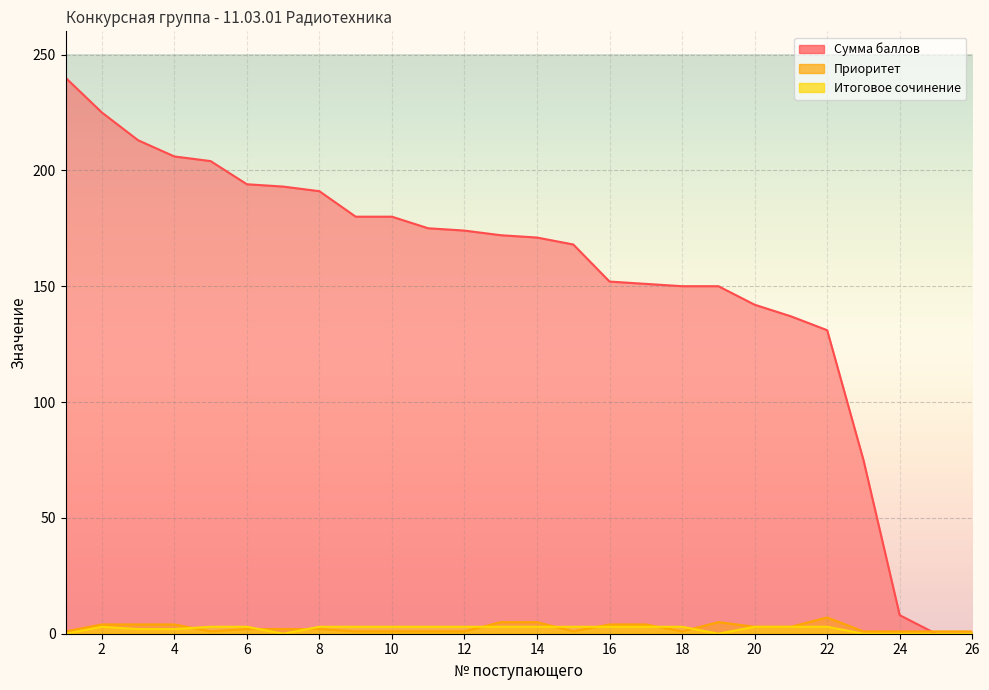

Which series ends up on top after the final intersection of Приоритет and Сумма баллов?

Приоритет